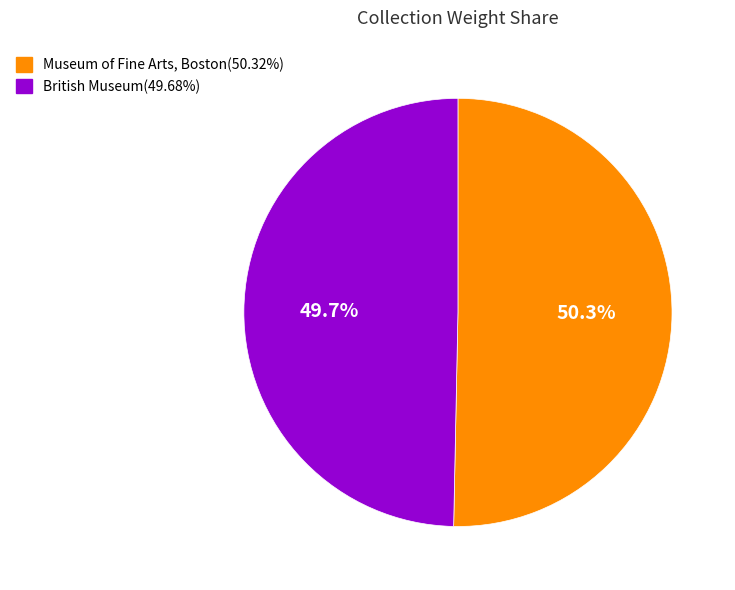

What is the smallest slice in the pie chart?

British Museum